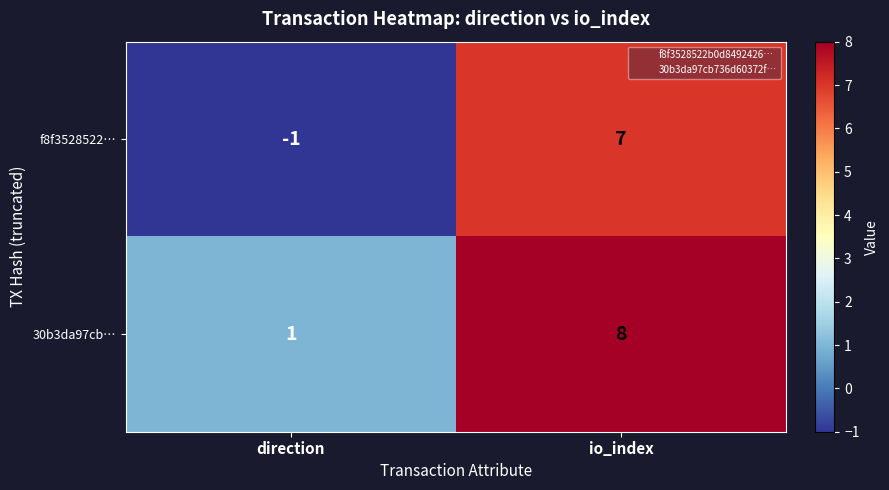

At how many categories does at least one series exceed 2?

1